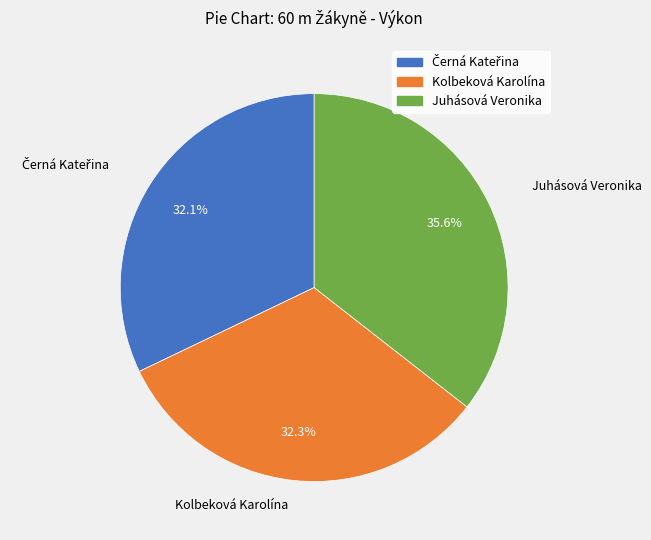

Between Juhásová Veronika and Kolbeková Karolína, which is larger?

Juhásová Veronika